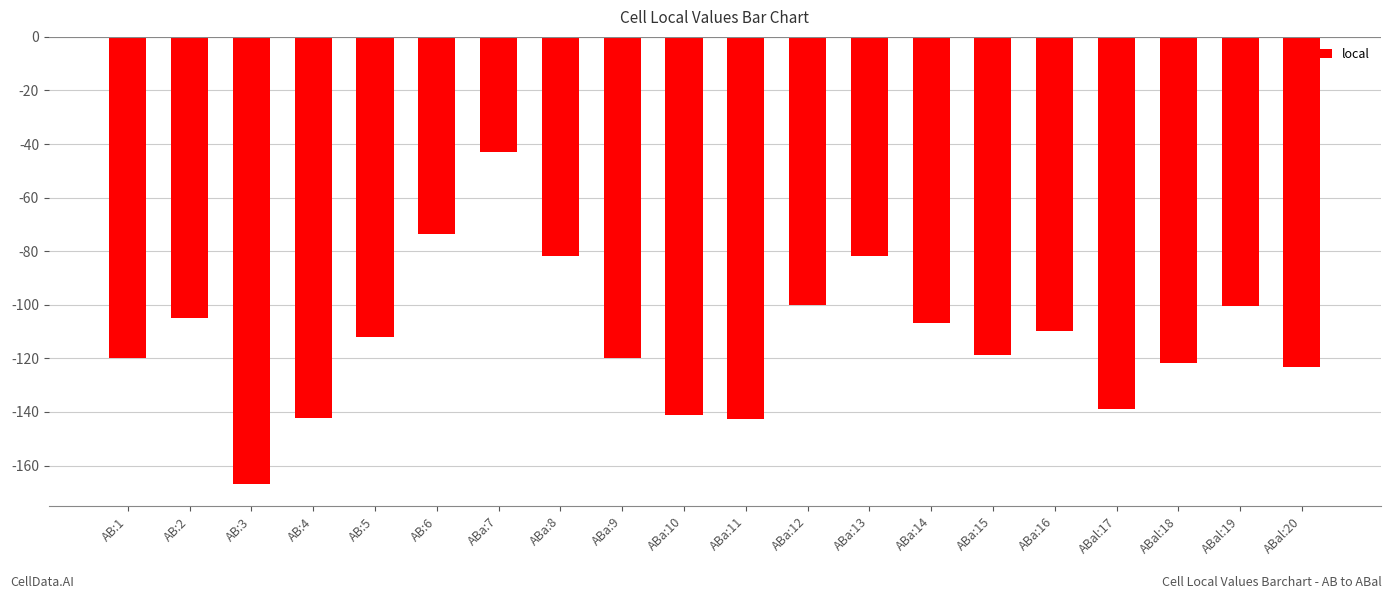

What is the minimum value shown in the chart?

-1668